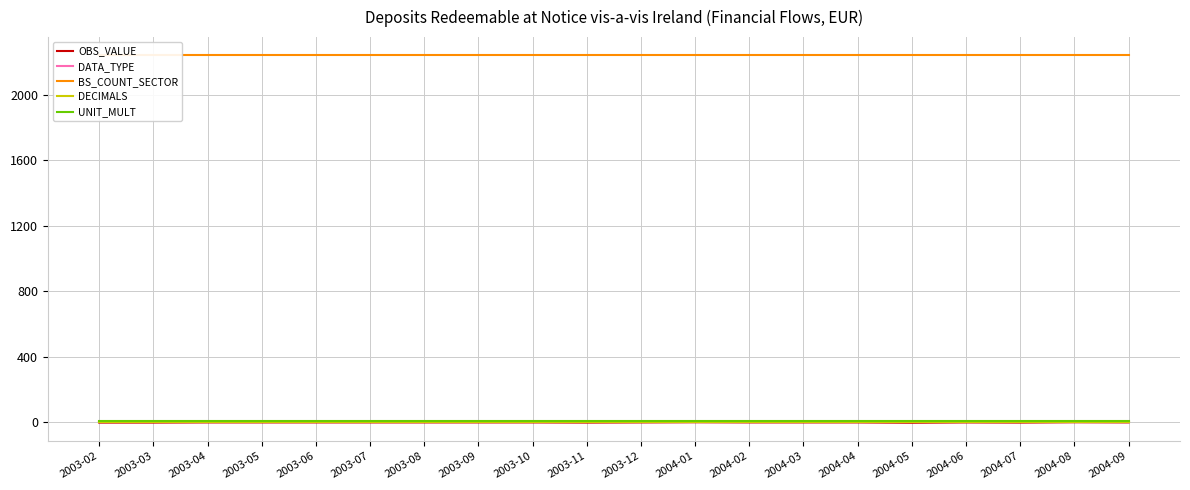

True or false: DECIMALS has more than 2 points higher than both neighbors.

False